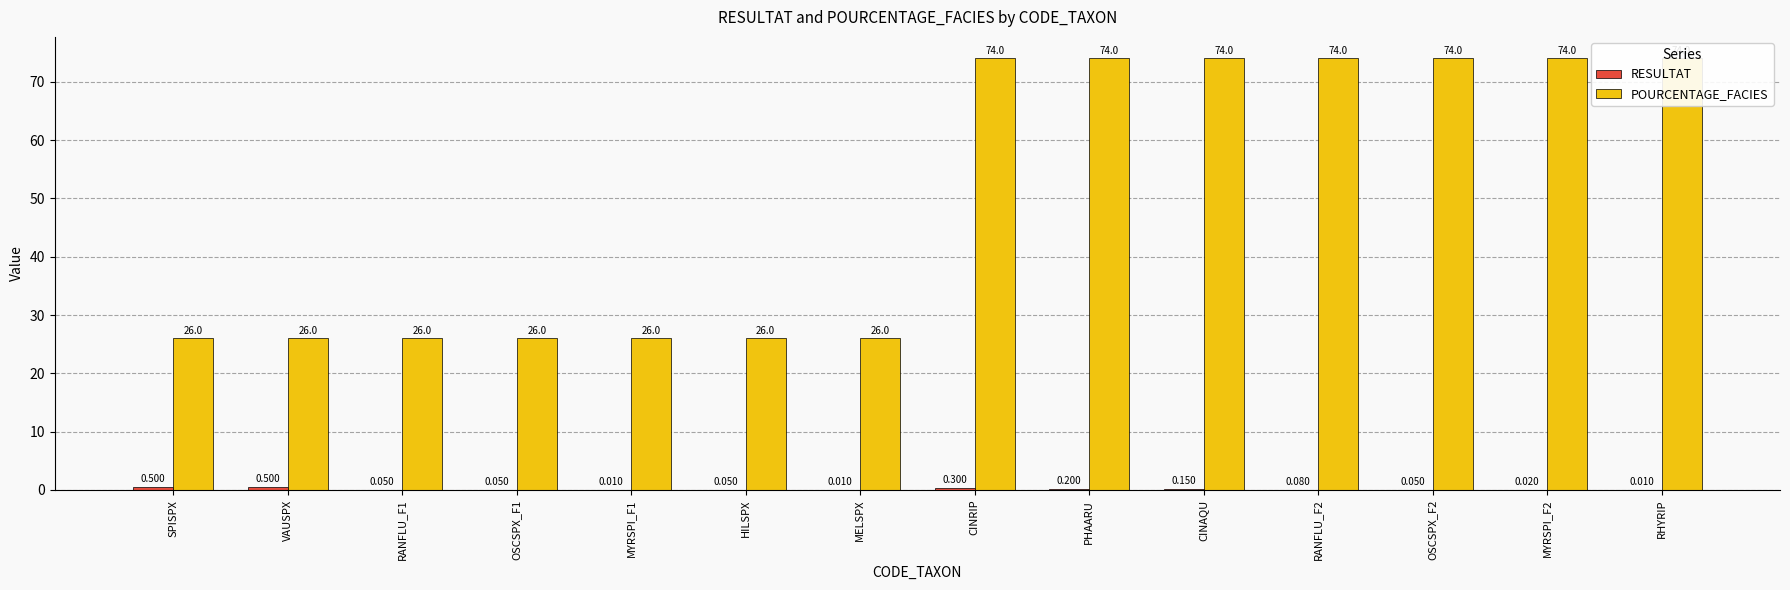

Rank the categories by POURCENTAGE_FACIES value from highest to lowest.

CINRIP, PHAARU, CINAQU, RANFLU_F2, OSCSPX_F2, MYRSPI_F2, RHYRIP, SPISPX, VAUSPX, RANFLU_F1, OSCSPX_F1, MYRSPI_F1, HILSPX, MELSPX